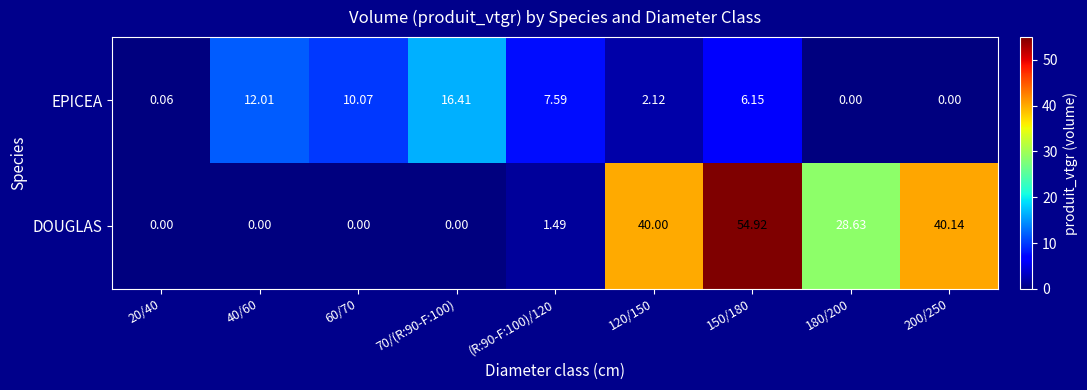

Is the value of EPICEA at 70/(R:90-F:100) greater than the value of DOUGLAS at 180/200?

No